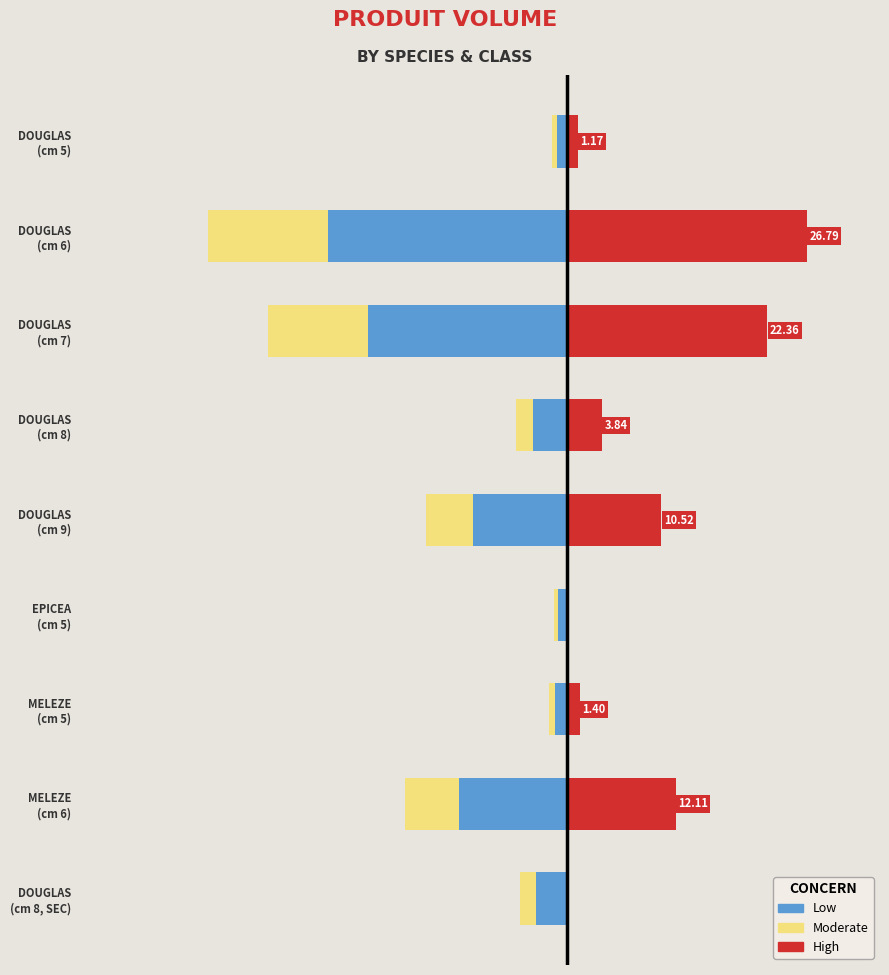

Are the bars horizontal?

Yes